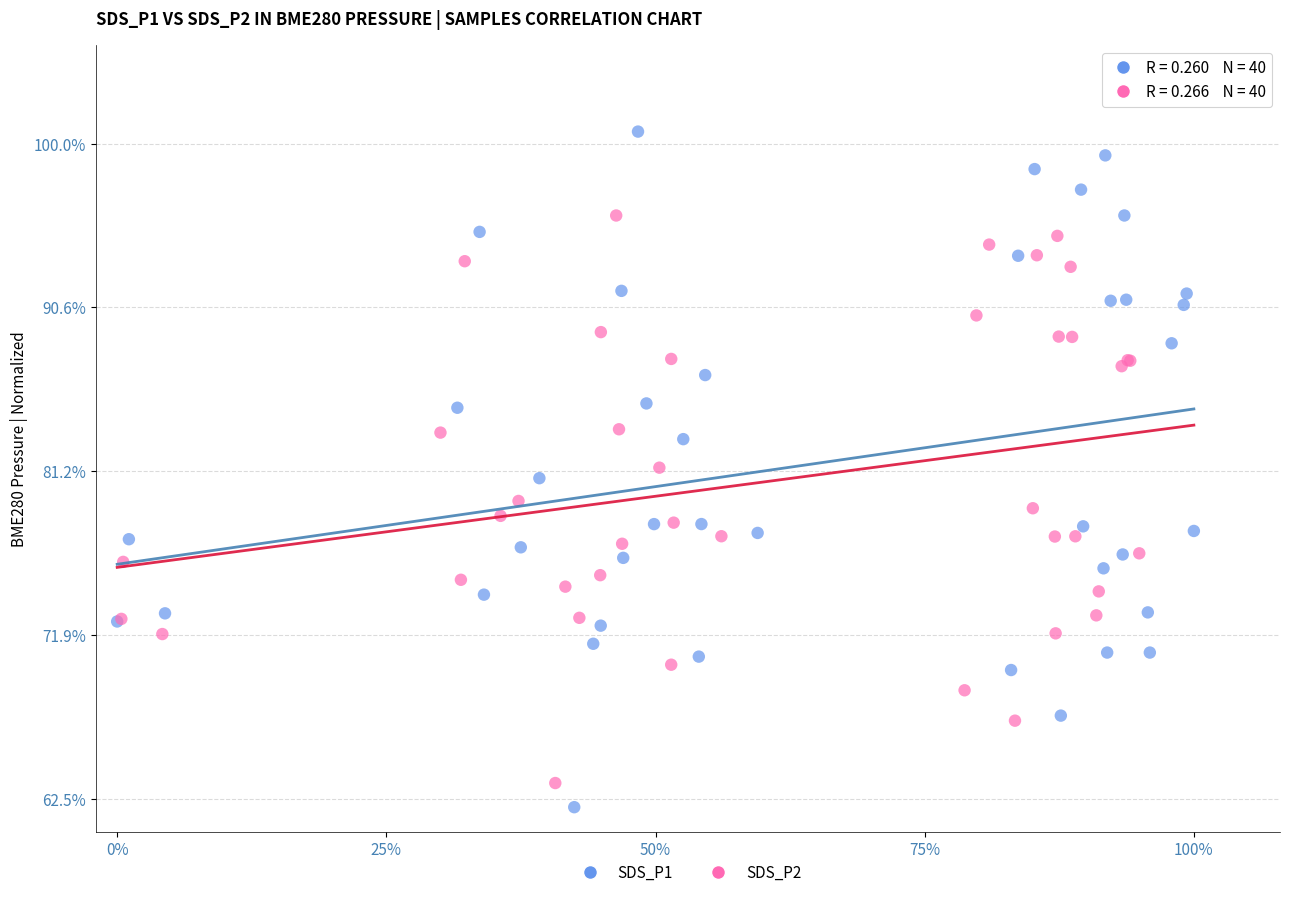

What are all the series names shown in the legend?

SDS_P1, SDS_P2